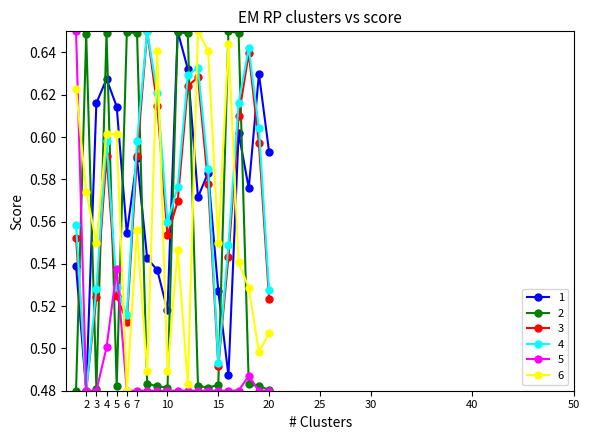

How many interior local peaks does the 4 series have?

4